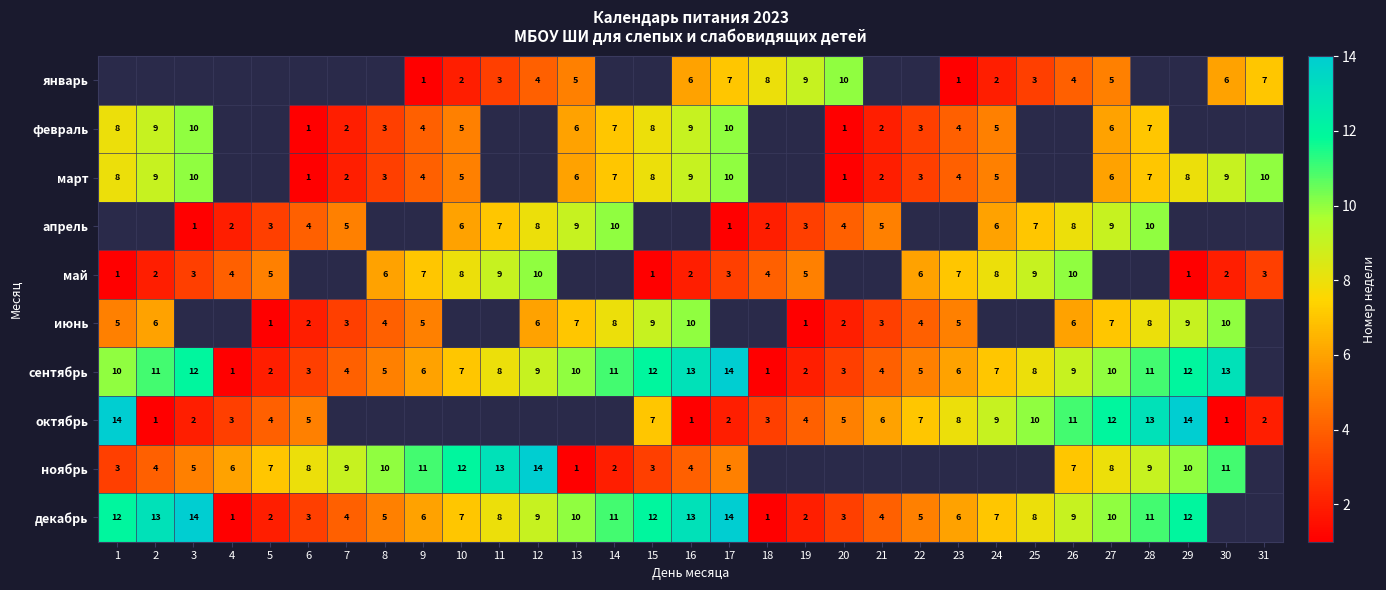

Is it true that март equals 10 at 13?

False